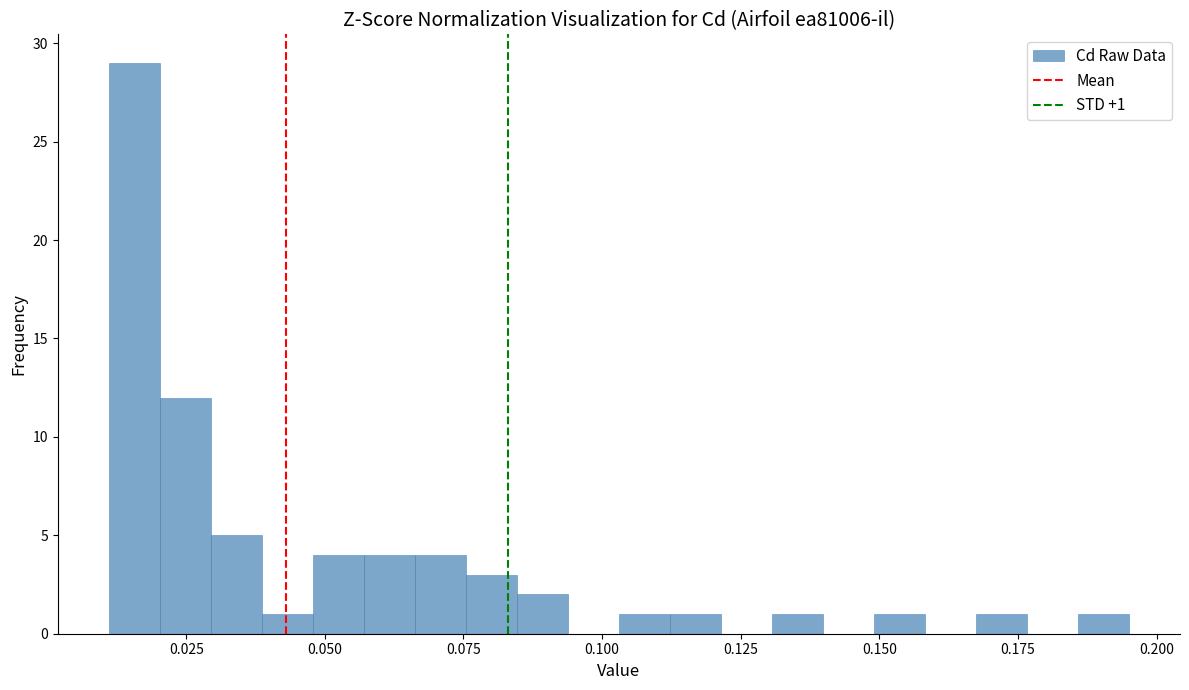

Read against the x-axis, roughly where is the centre of the tallest bar?

0.015